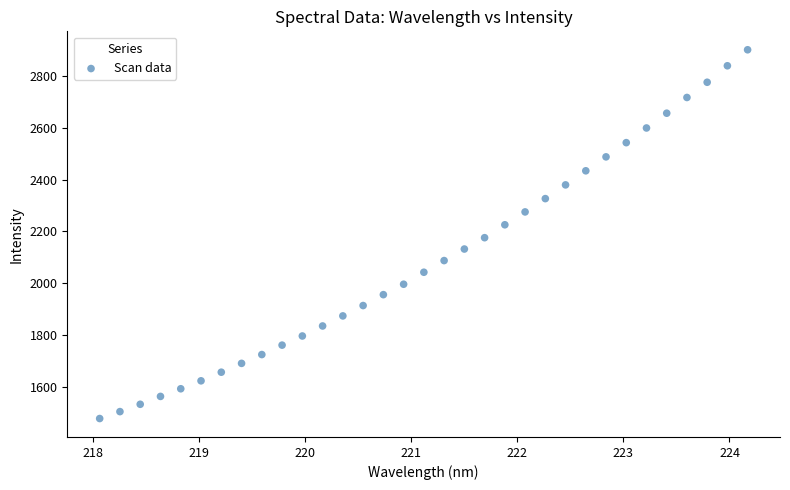

What is the range of X values (max minus min)?

6.1